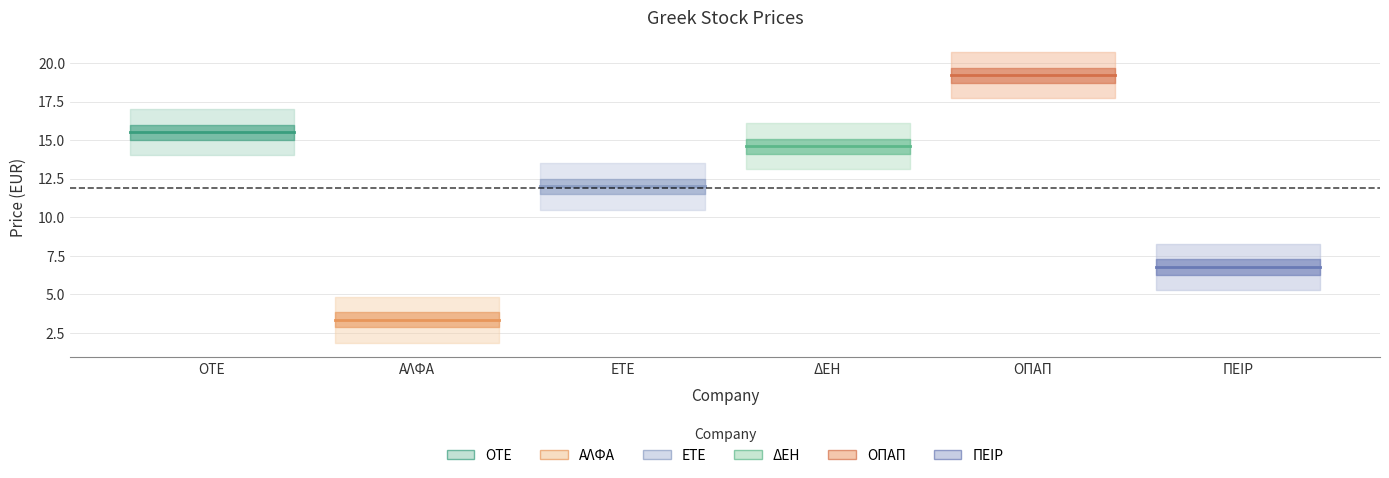

The PEIR series shows 1.5 at ΑΛΦΑ. True or false?

False